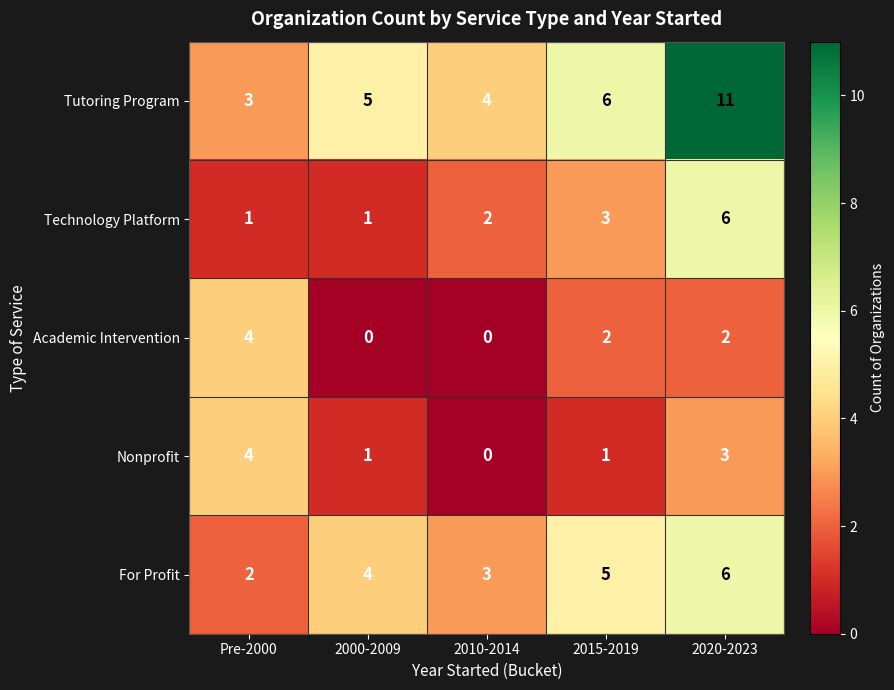

What is the sum of the For Profit values at 2015-2019 and 2000-2009?

9